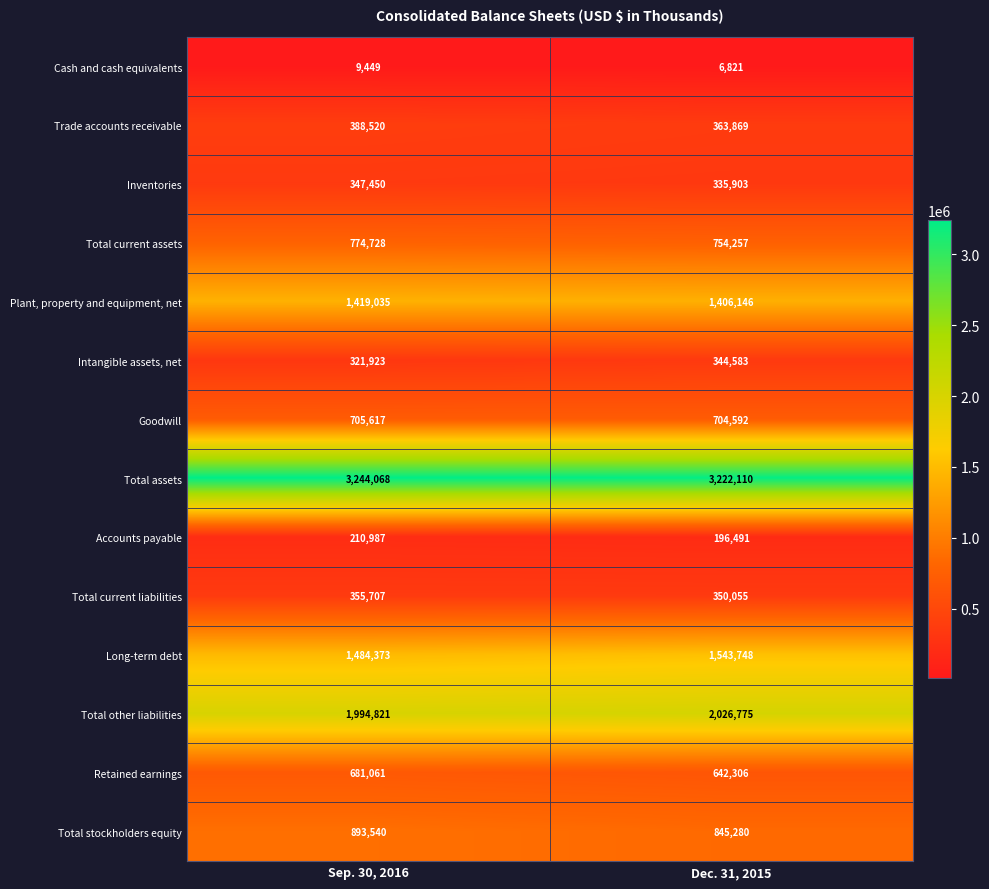

Which series has the widest spread of values?

Long-term debt